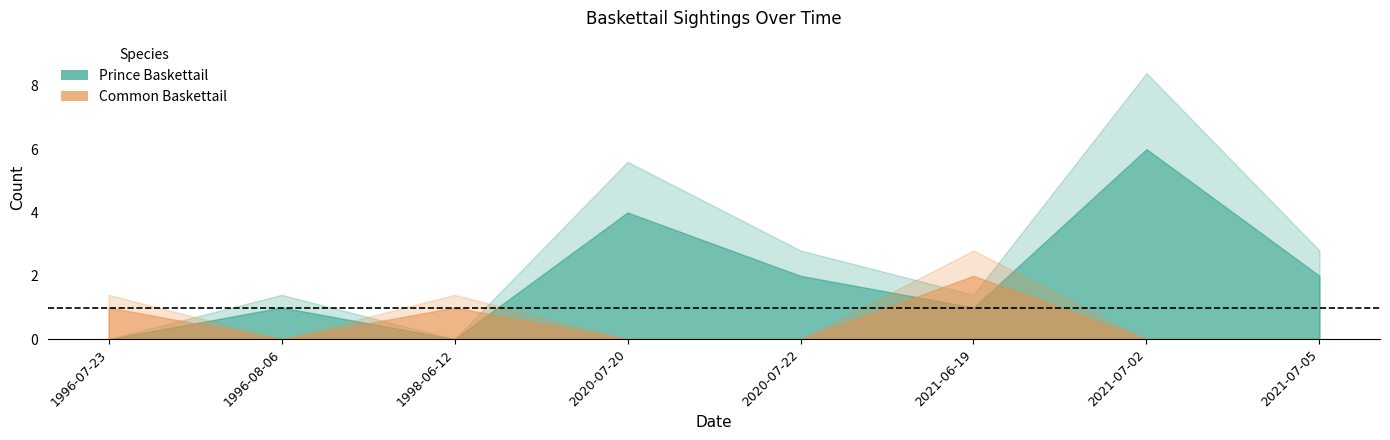

True or false: Prince Baskettail has a value of 6 at 2020-07-20.

False